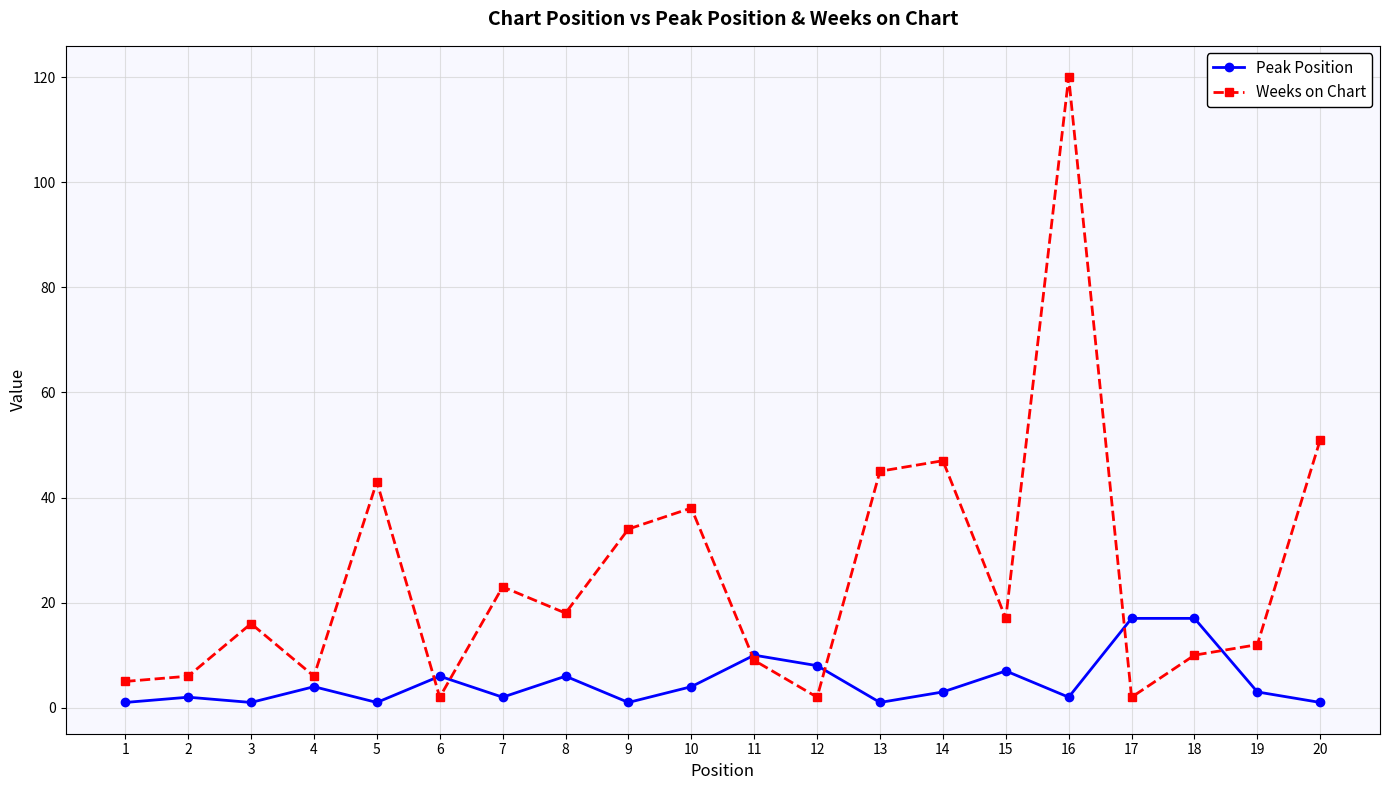

Is it true that Weeks on Chart equals 47 at 14?

True